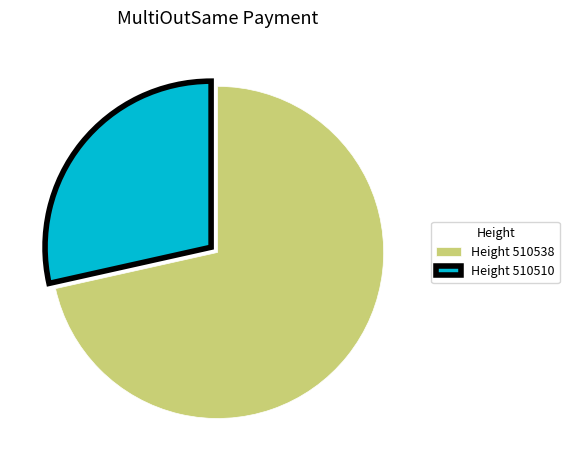

Which has a higher value, Height 510510 or Height 510538?

Height 510538